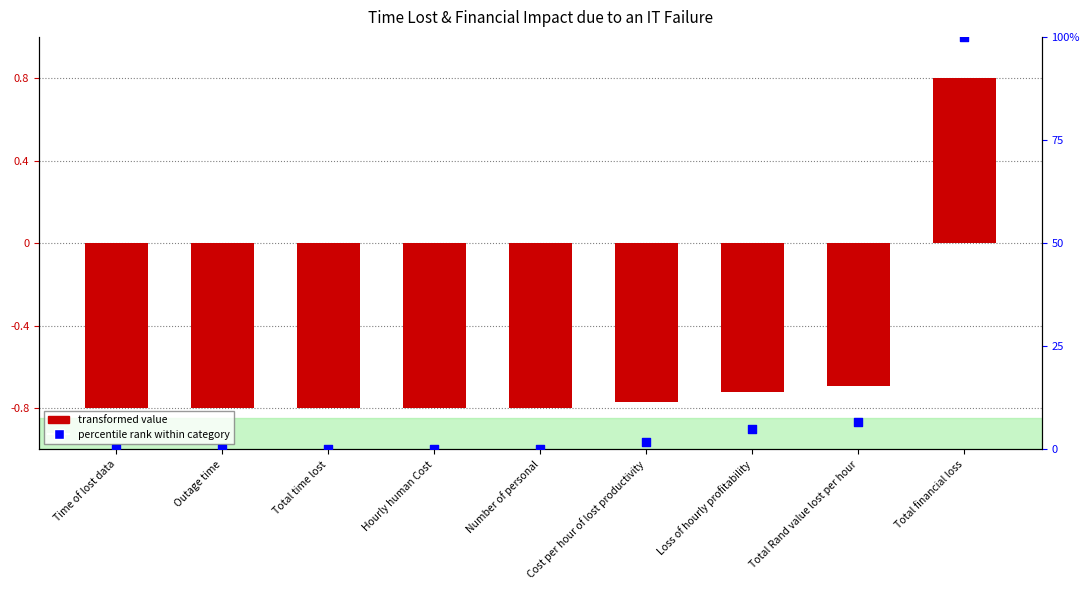

Is the value of Hours / Rand Value at Outage time greater than the value of Percentile rank within category at Cost per hour of lost productivity?

No